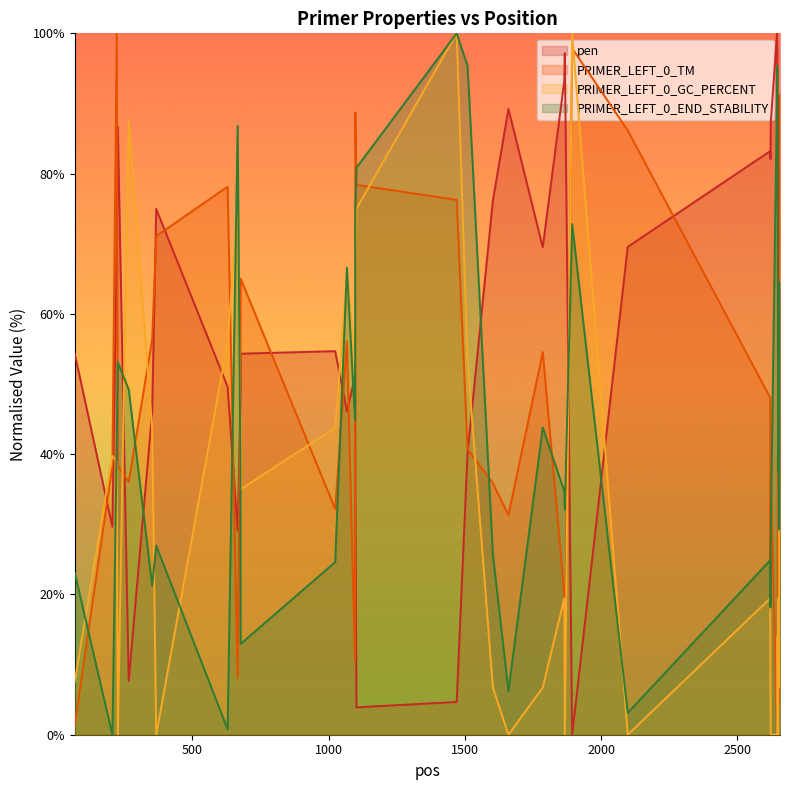

Which series has the largest range (max minus min)?

pen